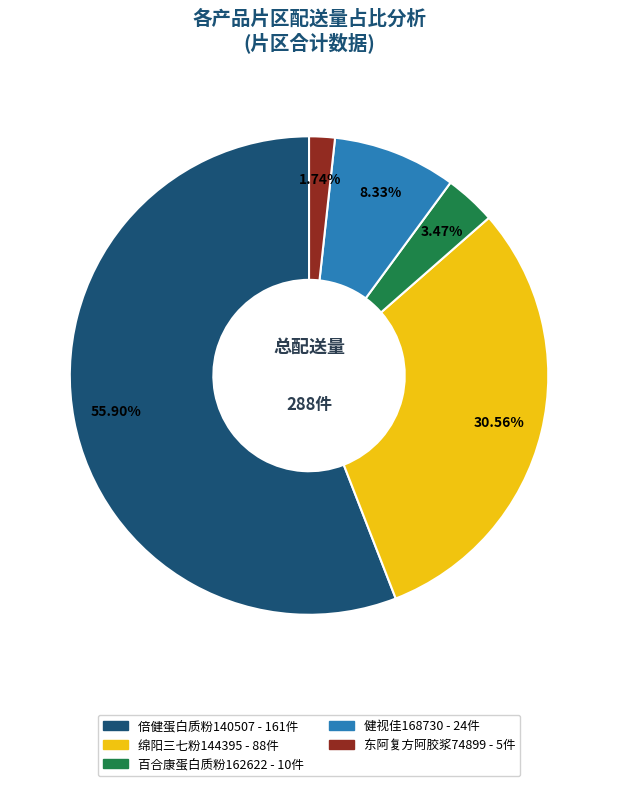

To the nearest percent, what percentage of the pie is 绵阳三七粉144395?

31%